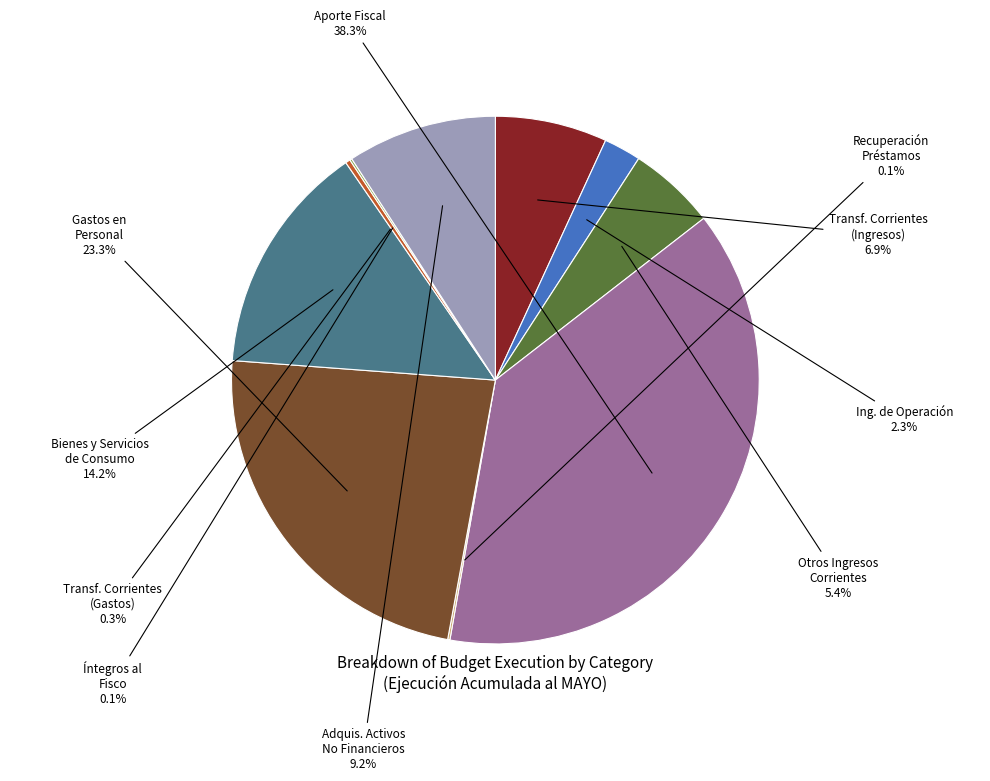

Does any single category account for the majority?

No